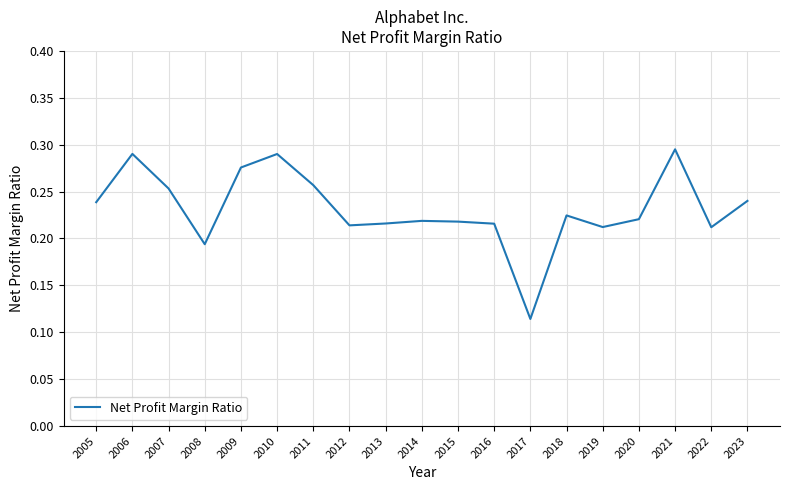

At which label is the value closest to 0?

2017